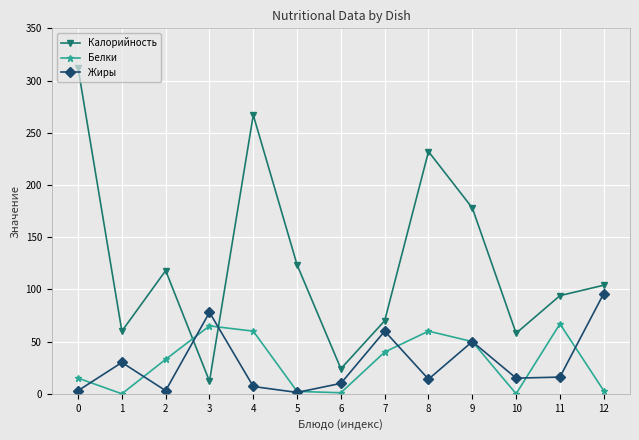

The Белки series shows 19.3 at 8. True or false?

False